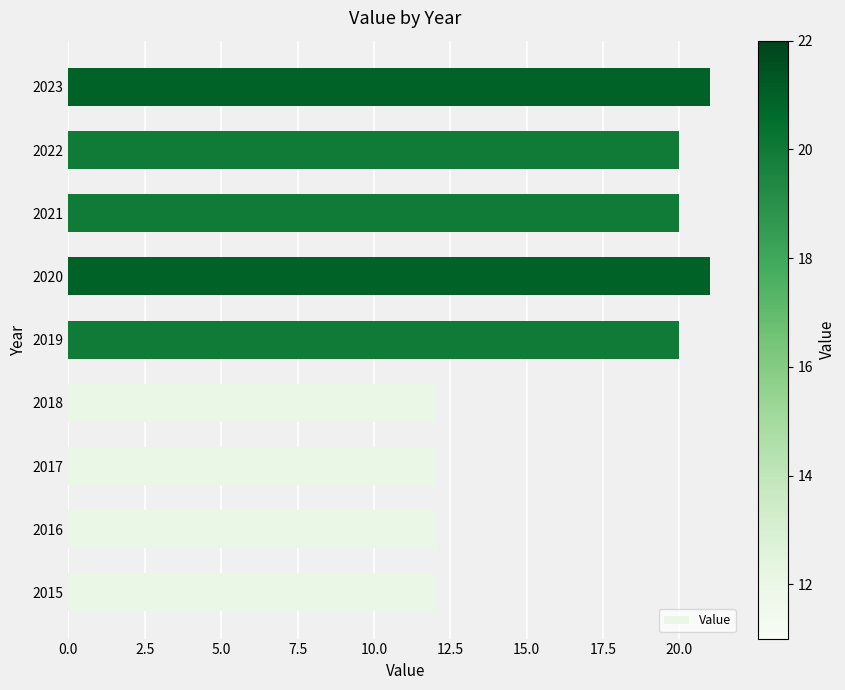

What is the minimum value shown in the chart?

12